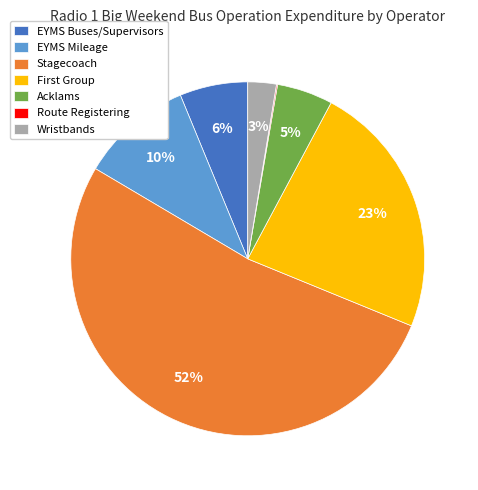

Between EYMS Buses/Supervisors and Stagecoach, which is larger?

Stagecoach